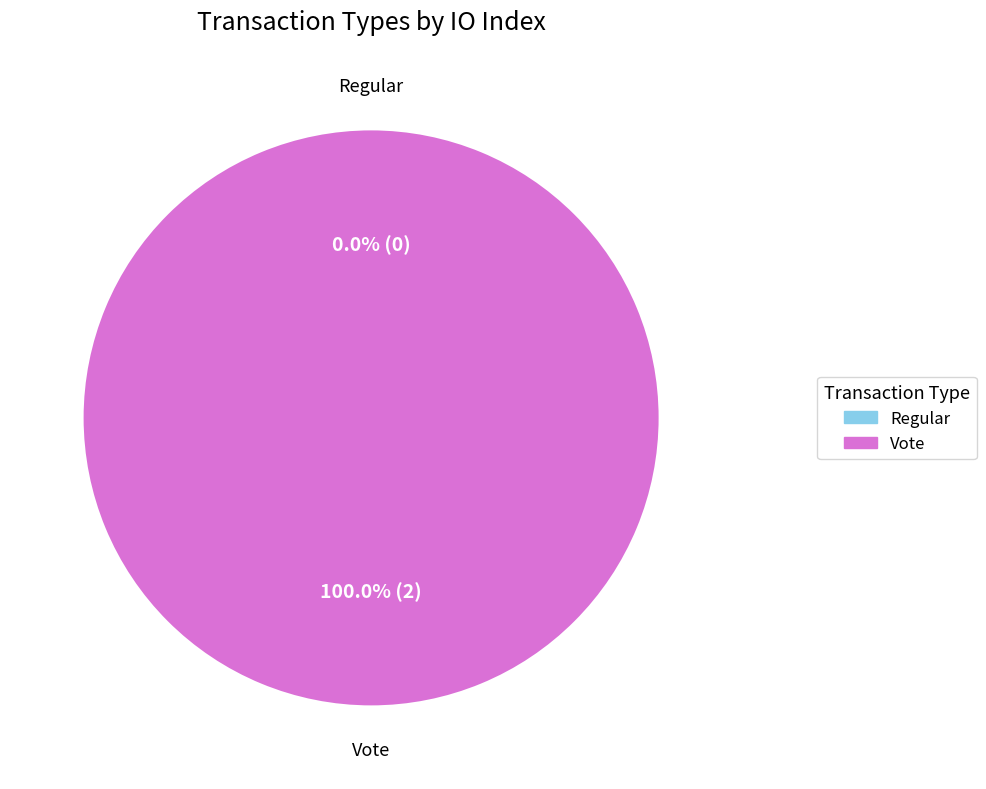

Rank the categories by value from highest to lowest.

Vote, Regular